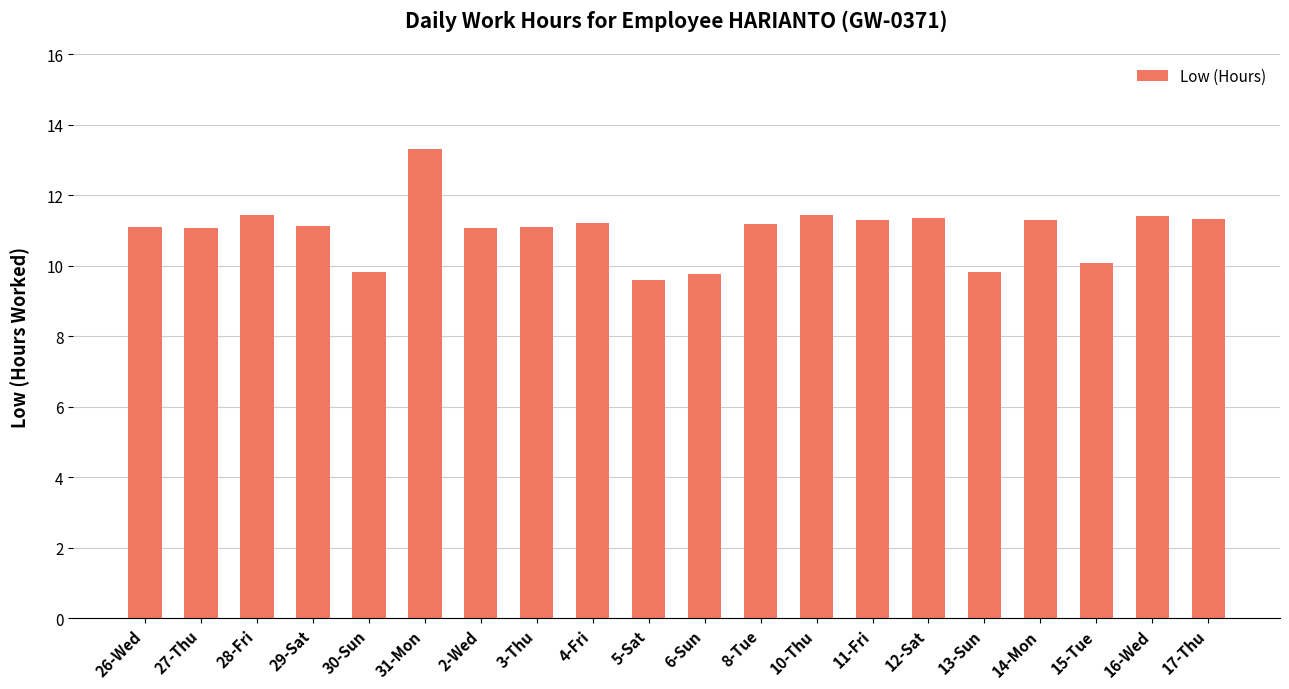

What is the greatest value displayed?

13.3